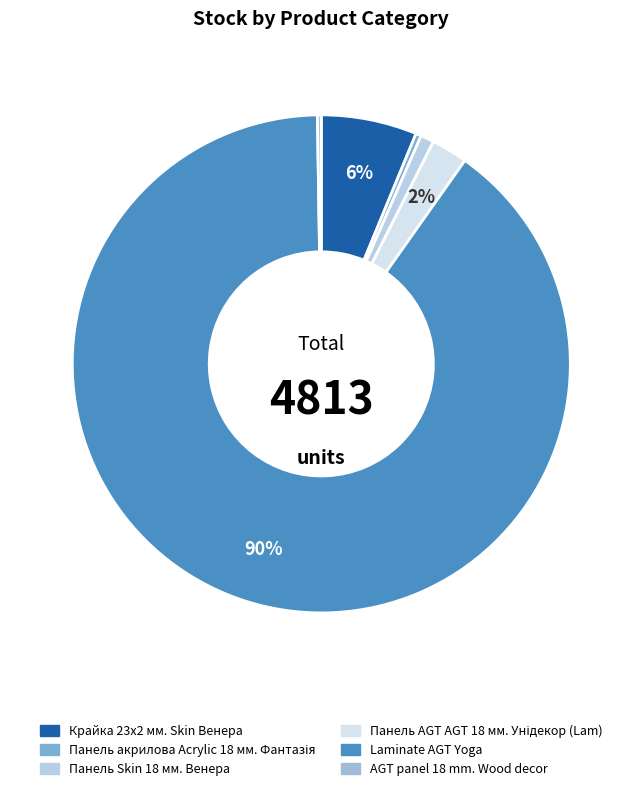

How much of the chart is everything except Панель акрилова Acrylic 18 мм. Фантазія?

99.6%